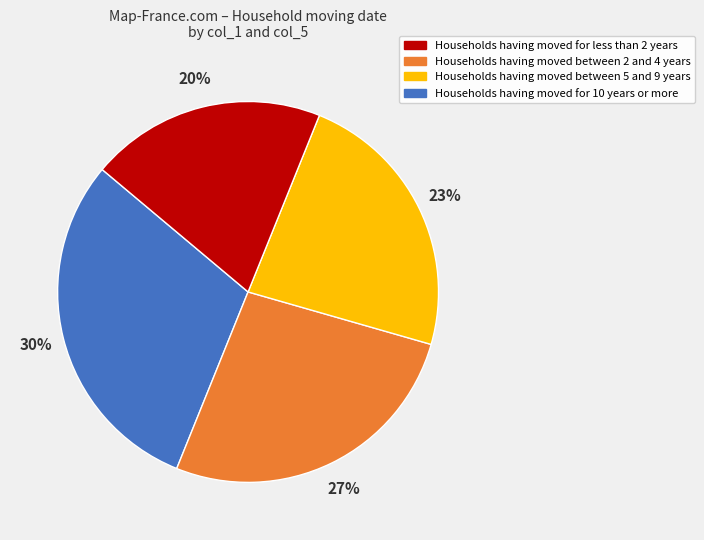

Count the number of slices in the pie.

4